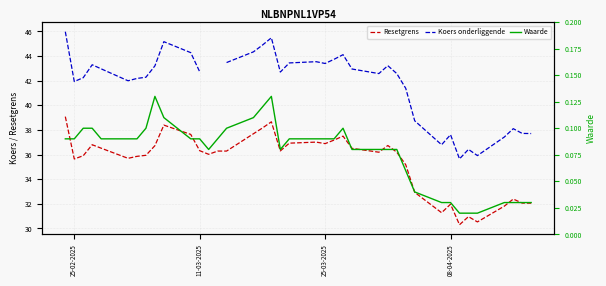

True or false: Resetgrens and Waarde cross at least once.

False